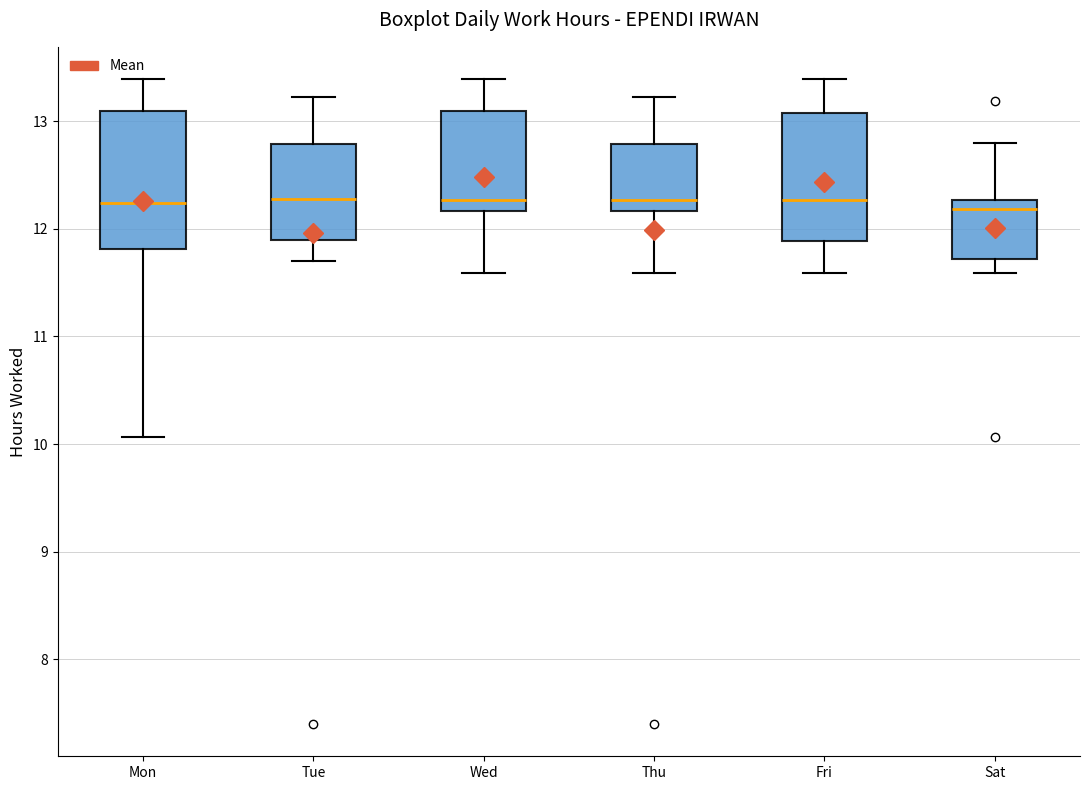

Where does the lower whisker of the box for Tue end on the y-axis? The values are not printed on the chart, so give them approximately, as read against the axis.

11.7